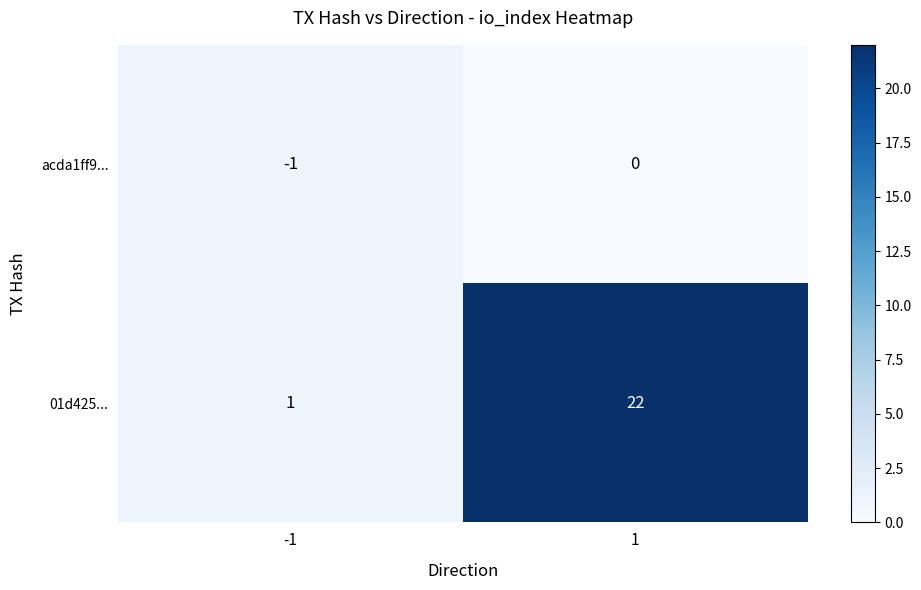

Reading right to left, list all the values displayed in this chart.

acda1ff9...: 1=0	-1=-1
01d425...: 1=22	-1=1